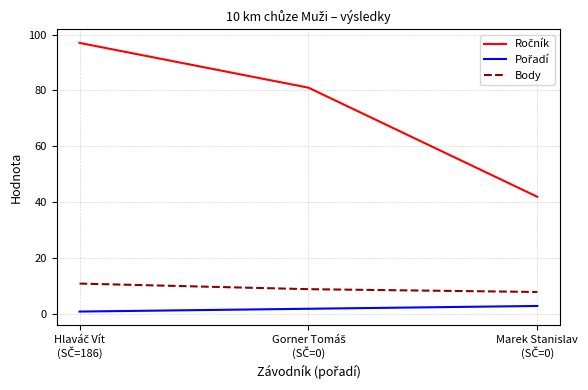

What is the difference between the maximum and minimum values in the Body series?

3